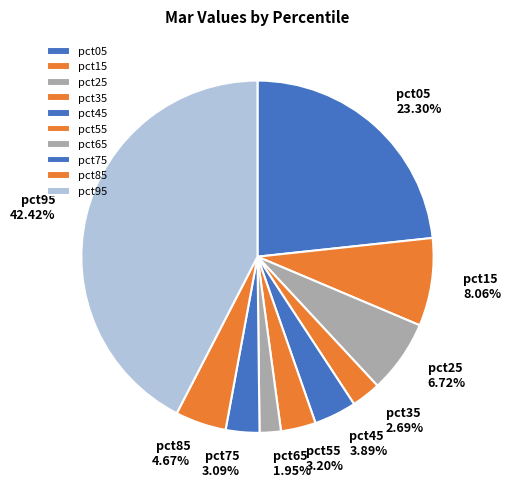

To the nearest percent, what portion does pct25 represent?

7%